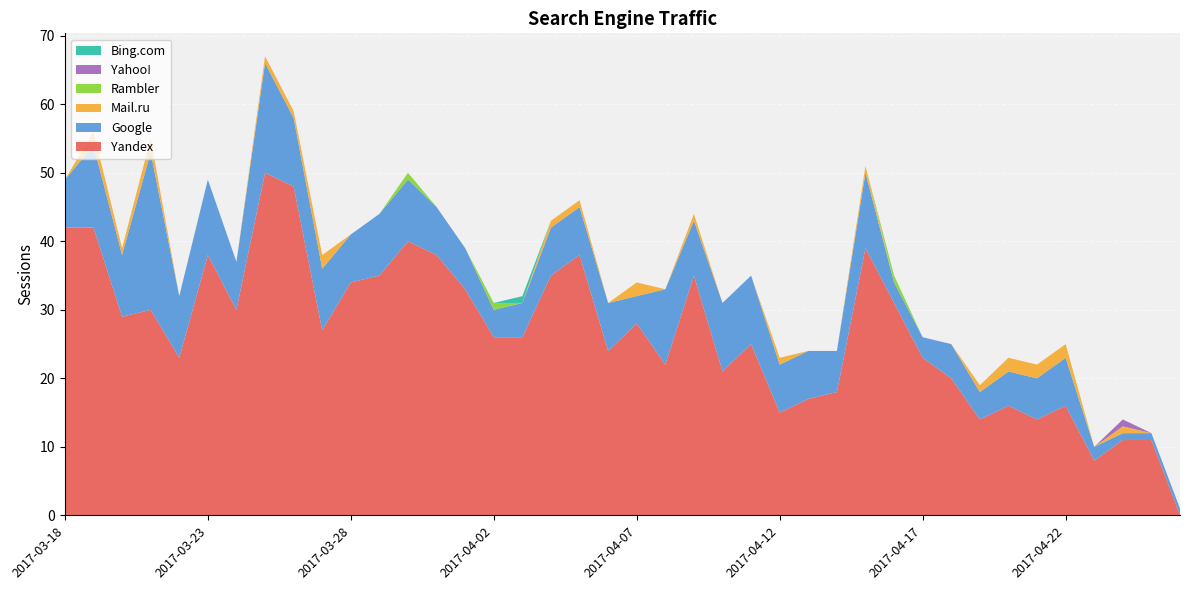

Reading left to right, what are all the values shown in this chart?

Yandex: 2017-04-26=0	2017-04-25=11	2017-04-24=11	2017-04-23=8	2017-04-22=16	2017-04-21=14	2017-04-20=16	2017-04-19=14	2017-04-18=20	2017-04-17=23	2017-04-16=31	2017-04-15=39	2017-04-14=18	2017-04-13=17	2017-04-12=15	2017-04-11=25	2017-04-10=21	2017-04-09=35	2017-04-08=22	2017-04-07=28	2017-04-06=24	2017-04-05=38	2017-04-04=35	2017-04-03=26	2017-04-02=26	2017-04-01=33	2017-03-31=38	2017-03-30=40	2017-03-29=35	2017-03-28=34	2017-03-27=27	2017-03-26=48	2017-03-25=50	2017-03-24=30	2017-03-23=38	2017-03-22=23	2017-03-21=30	2017-03-20=29	2017-03-19=42	2017-03-18=42
Google: 2017-04-26=1	2017-04-25=1	2017-04-24=1	2017-04-23=2	2017-04-22=7	2017-04-21=6	2017-04-20=5	2017-04-19=4	2017-04-18=5	2017-04-17=3	2017-04-16=3	2017-04-15=11	2017-04-14=6	2017-04-13=7	2017-04-12=7	2017-04-11=10	2017-04-10=10	2017-04-09=8	2017-04-08=11	2017-04-07=4	2017-04-06=7	2017-04-05=7	2017-04-04=7	2017-04-03=5	2017-04-02=4	2017-04-01=6	2017-03-31=7	2017-03-30=9	2017-03-29=9	2017-03-28=7	2017-03-27=9	2017-03-26=10	2017-03-25=16	2017-03-24=7	2017-03-23=11	2017-03-22=9	2017-03-21=23	2017-03-20=9	2017-03-19=12	2017-03-18=7
Mail.ru: 2017-04-26=0	2017-04-25=0	2017-04-24=1	2017-04-23=0	2017-04-22=2	2017-04-21=2	2017-04-20=2	2017-04-19=1	2017-04-18=0	2017-04-17=0	2017-04-16=0	2017-04-15=1	2017-04-14=0	2017-04-13=0	2017-04-12=1	2017-04-11=0	2017-04-10=0	2017-04-09=1	2017-04-08=0	2017-04-07=2	2017-04-06=0	2017-04-05=1	2017-04-04=1	2017-04-03=0	2017-04-02=0	2017-04-01=0	2017-03-31=0	2017-03-30=0	2017-03-29=0	2017-03-28=0	2017-03-27=2	2017-03-26=1	2017-03-25=1	2017-03-24=0	2017-03-23=0	2017-03-22=0	2017-03-21=2	2017-03-20=1	2017-03-19=2	2017-03-18=0
Rambler: 2017-04-26=0	2017-04-25=0	2017-04-24=0	2017-04-23=0	2017-04-22=0	2017-04-21=0	2017-04-20=0	2017-04-19=0	2017-04-18=0	2017-04-17=0	2017-04-16=1	2017-04-15=0	2017-04-14=0	2017-04-13=0	2017-04-12=0	2017-04-11=0	2017-04-10=0	2017-04-09=0	2017-04-08=0	2017-04-07=0	2017-04-06=0	2017-04-05=0	2017-04-04=0	2017-04-03=0	2017-04-02=1	2017-04-01=0	2017-03-31=0	2017-03-30=1	2017-03-29=0	2017-03-28=0	2017-03-27=0	2017-03-26=0	2017-03-25=0	2017-03-24=0	2017-03-23=0	2017-03-22=0	2017-03-21=0	2017-03-20=0	2017-03-19=0	2017-03-18=0
Yahoo!: 2017-04-26=0	2017-04-25=0	2017-04-24=1	2017-04-23=0	2017-04-22=0	2017-04-21=0	2017-04-20=0	2017-04-19=0	2017-04-18=0	2017-04-17=0	2017-04-16=0	2017-04-15=0	2017-04-14=0	2017-04-13=0	2017-04-12=0	2017-04-11=0	2017-04-10=0	2017-04-09=0	2017-04-08=0	2017-04-07=0	2017-04-06=0	2017-04-05=0	2017-04-04=0	2017-04-03=0	2017-04-02=0	2017-04-01=0	2017-03-31=0	2017-03-30=0	2017-03-29=0	2017-03-28=0	2017-03-27=0	2017-03-26=0	2017-03-25=0	2017-03-24=0	2017-03-23=0	2017-03-22=0	2017-03-21=0	2017-03-20=0	2017-03-19=0	2017-03-18=0
Bing.com: 2017-04-26=0	2017-04-25=0	2017-04-24=0	2017-04-23=0	2017-04-22=0	2017-04-21=0	2017-04-20=0	2017-04-19=0	2017-04-18=0	2017-04-17=0	2017-04-16=0	2017-04-15=0	2017-04-14=0	2017-04-13=0	2017-04-12=0	2017-04-11=0	2017-04-10=0	2017-04-09=0	2017-04-08=0	2017-04-07=0	2017-04-06=0	2017-04-05=0	2017-04-04=0	2017-04-03=1	2017-04-02=0	2017-04-01=0	2017-03-31=0	2017-03-30=0	2017-03-29=0	2017-03-28=0	2017-03-27=0	2017-03-26=0	2017-03-25=0	2017-03-24=0	2017-03-23=0	2017-03-22=0	2017-03-21=0	2017-03-20=0	2017-03-19=0	2017-03-18=0